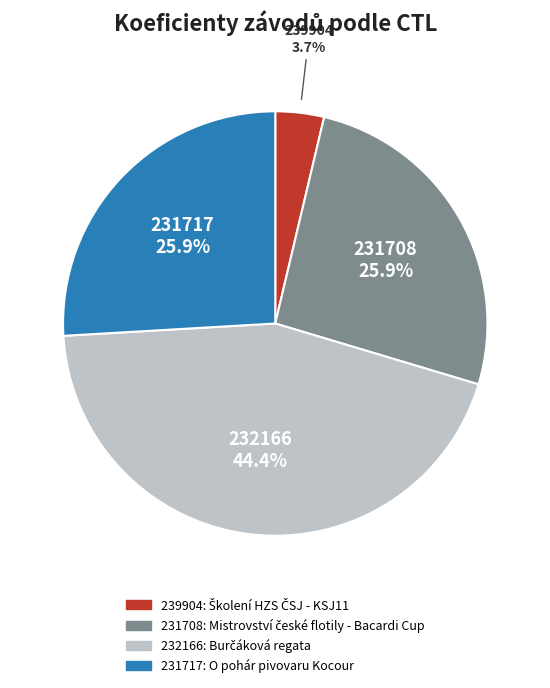

What is the largest slice in the pie chart?

232166